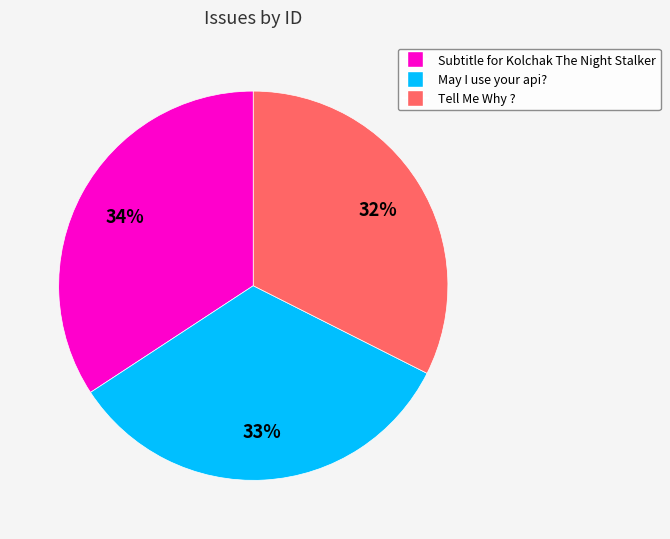

Is it true that May I use your api? is 45% of the pie?

False